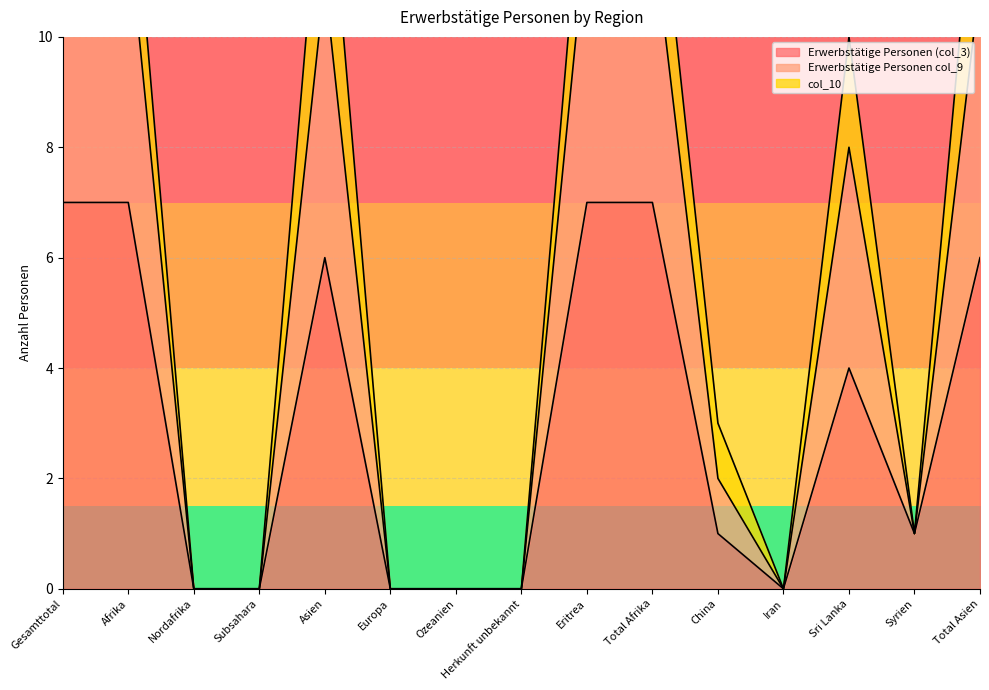

True or false: Erwerbstätige Personen (col_3) has a value of 0 at Ozeanien.

True